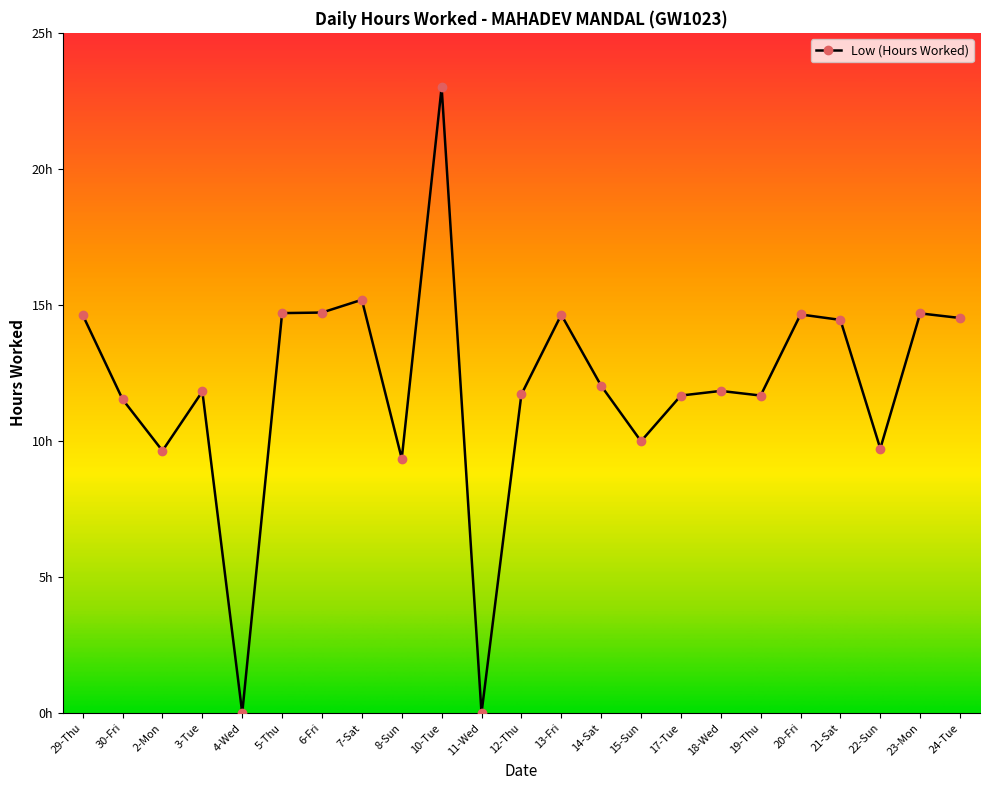

At which category does the data reach its first local valley?

2-Mon